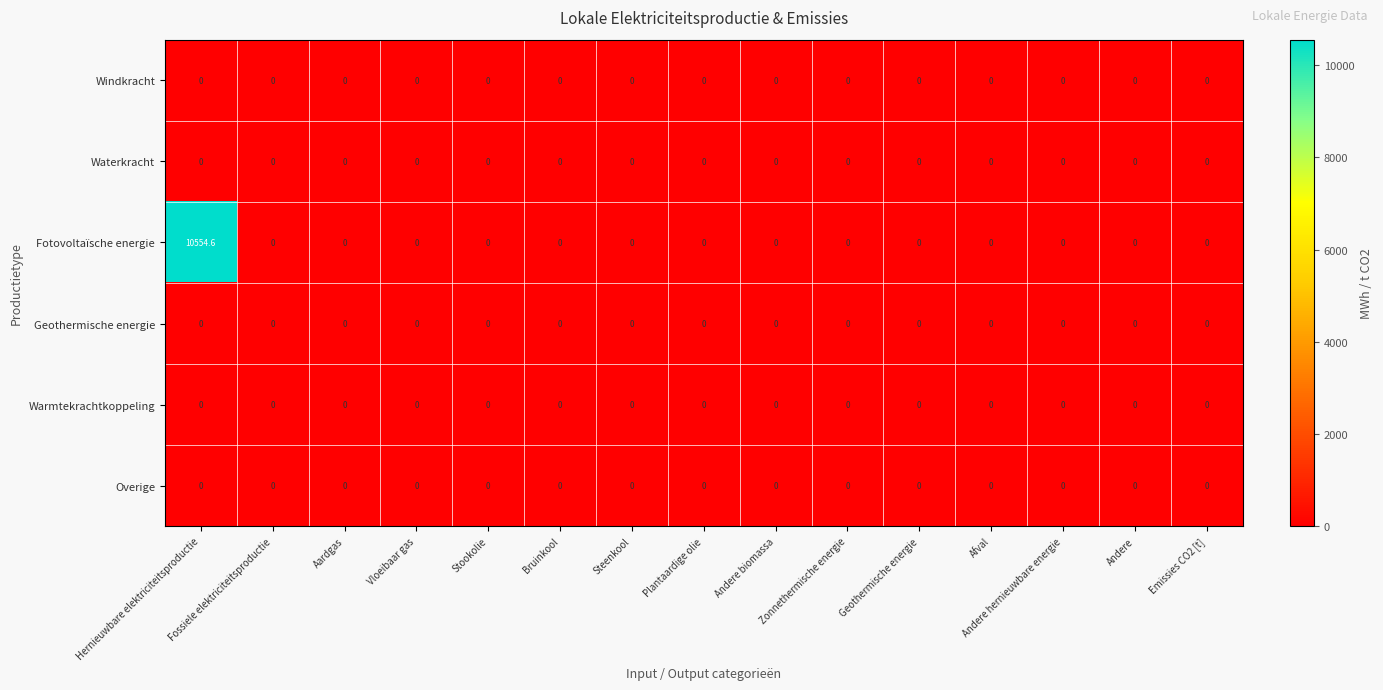

True or false: Waterkracht has a value of 0.0 at Bruinkool.

True